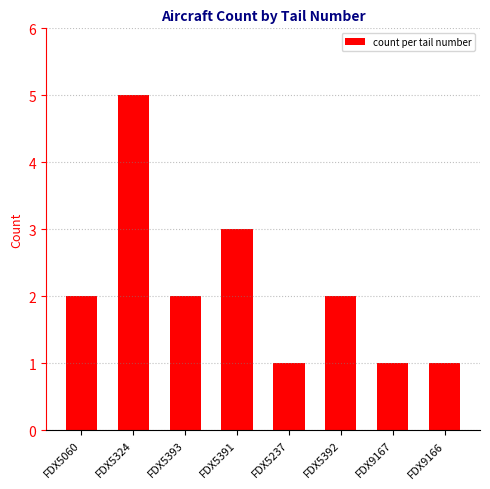

Reading left to right, what are all the values shown in this chart?

FDX5060=2	FDX5324=5	FDX5393=2	FDX5391=3	FDX5237=1	FDX5392=2	FDX9167=1	FDX9166=1